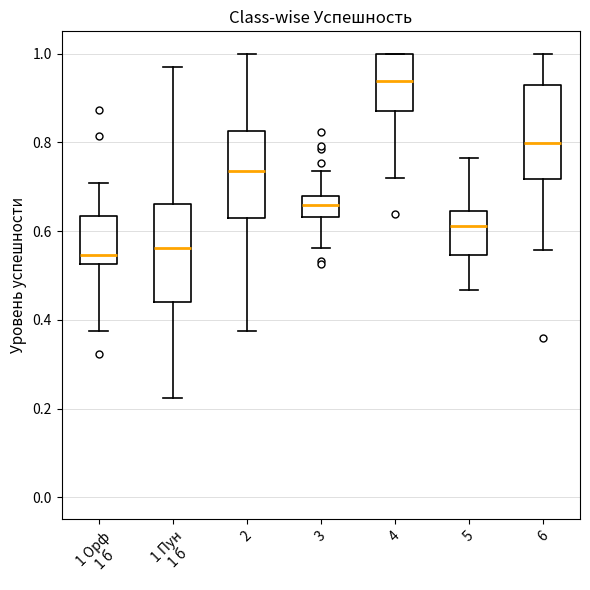

Reading left to right, read every box against the y-axis: the position of its median line, the range the box covers, and the ends of its whiskers. The values are not printed on the chart, so give them approximately, as read against the axis.

1 Орф 1 б: median 0.54, box 0.52 to 0.64, whiskers 0.38 to 0.70
1 Пун 1 б: median 0.56, box 0.44 to 0.66, whiskers 0.22 to 0.96
2: median 0.74, box 0.62 to 0.82, whiskers 0.38 to 1.00
3: median 0.66, box 0.64 to 0.68, whiskers 0.56 to 0.74
4: median 0.94, box 0.88 to 1.00, whiskers 0.72 to 1.00
5: median 0.62, box 0.54 to 0.64, whiskers 0.46 to 0.76
6: median 0.80, box 0.72 to 0.92, whiskers 0.56 to 1.00